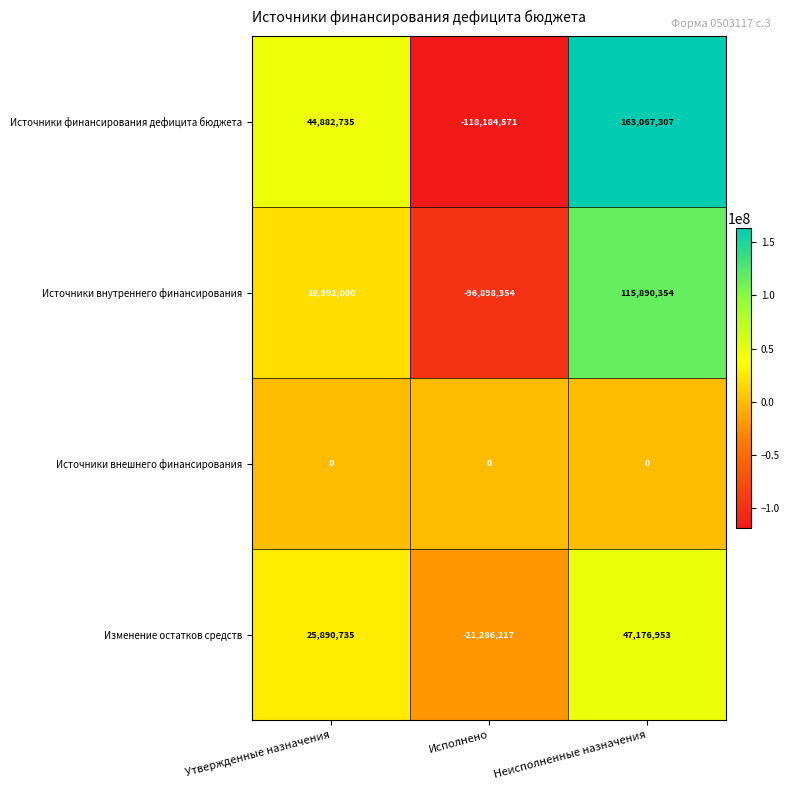

At which label is Источники внутреннего финансирования closest to 9496000?

Утвержденные назначения